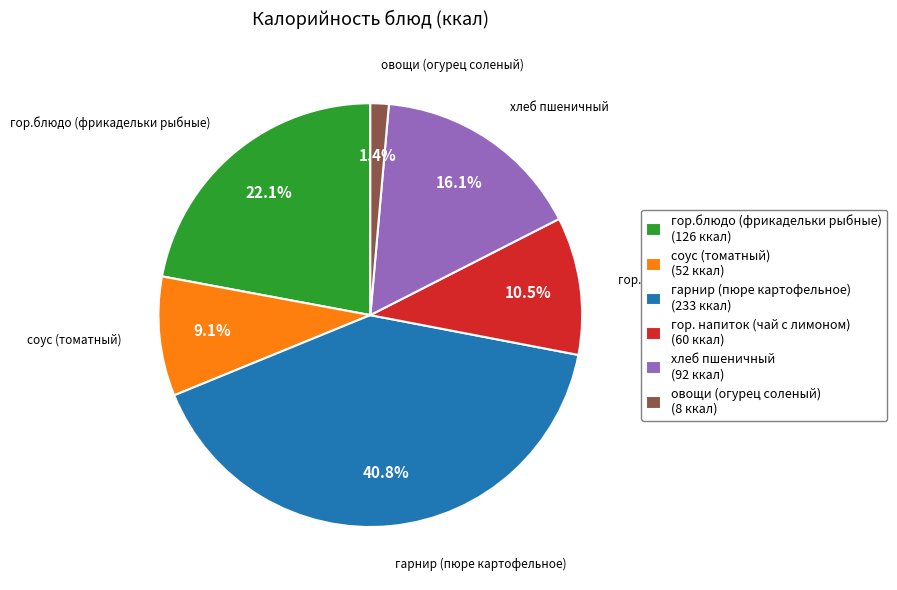

What percentage is NOT represented by гор. напиток (чай с лимоном)?

89.5%